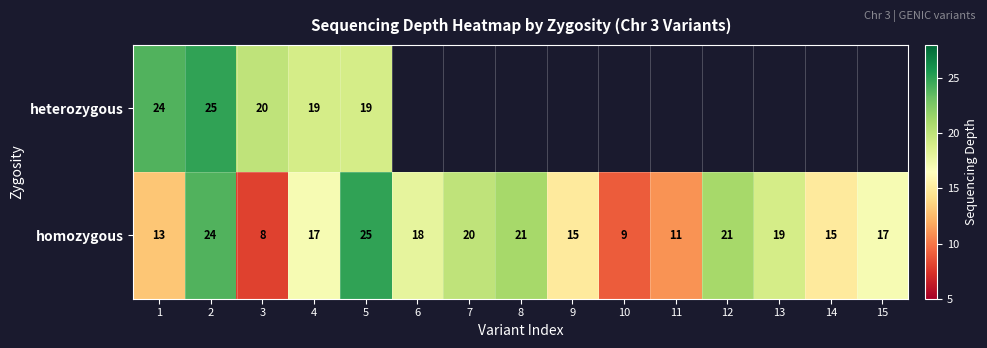

What is the lowest value of the homozygous series?

8